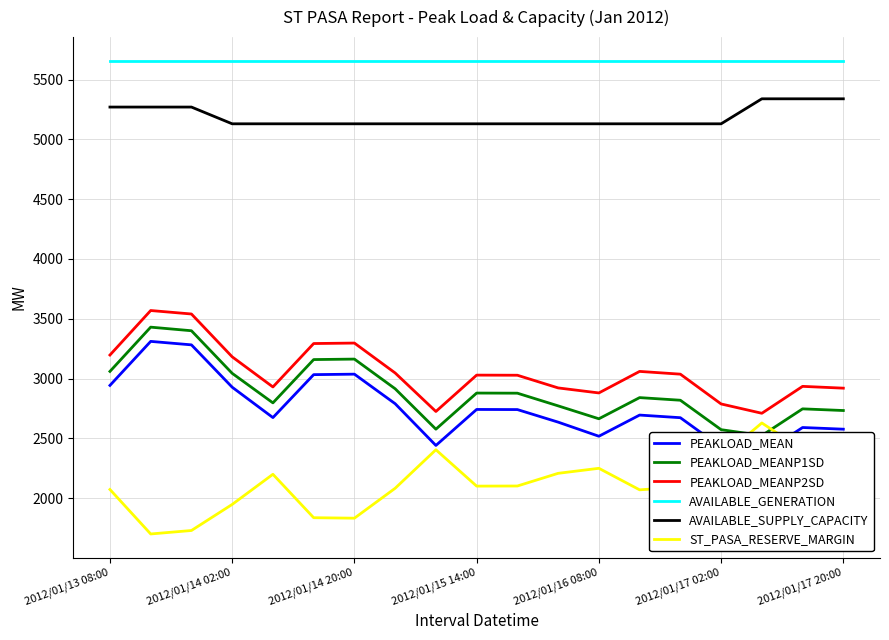

True or false: AVAILABLE_SUPPLY_CAPACITY and PEAKLOAD_MEANP2SD cross at least once.

False